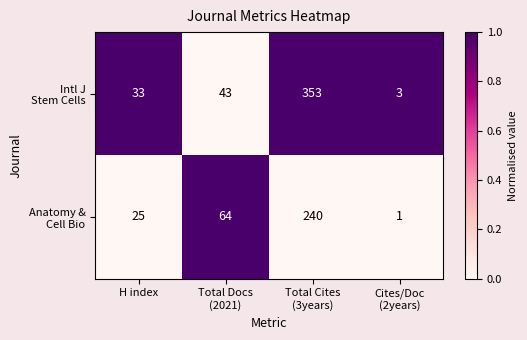

Count the number of categories in the chart.

4